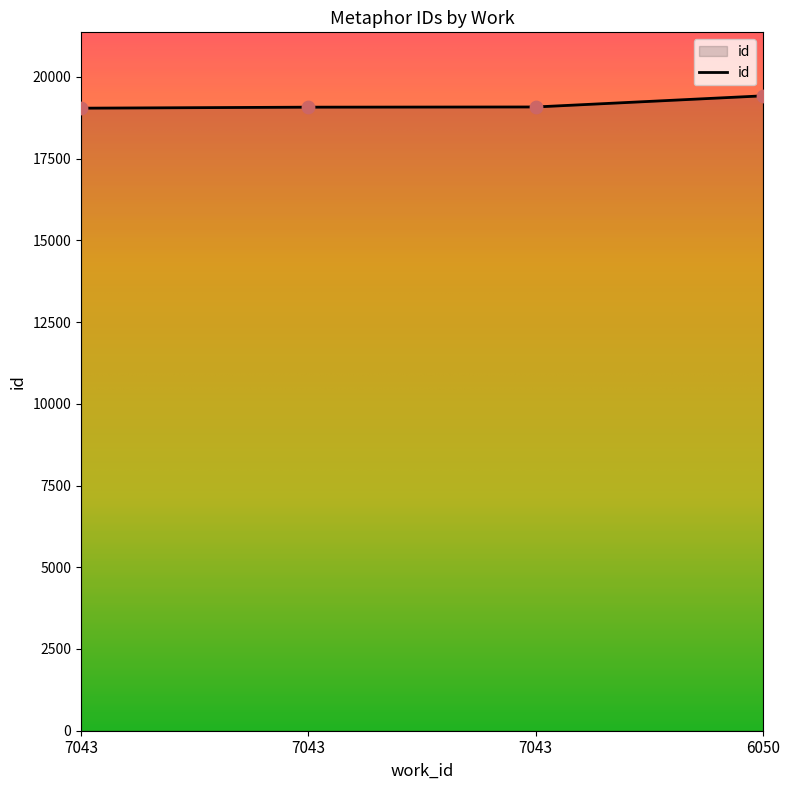

What is the change in value from 7043 to 6050?

+341